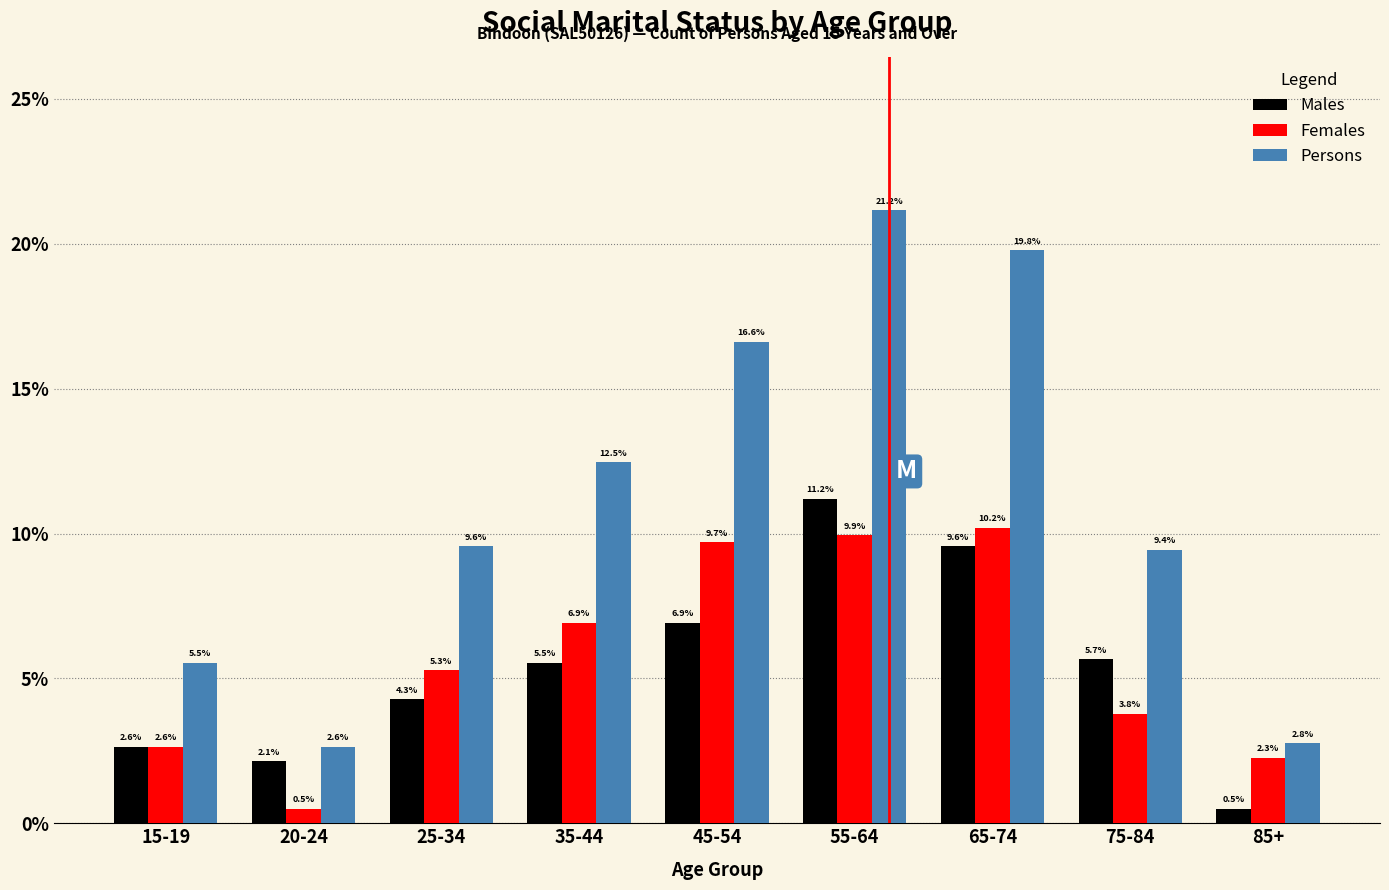

Reading right to left, extract all data points from this chart.

Males: 0.5	5.7	9.6	11.2	6.9	5.5	4.3	2.1	2.6
Females: 2.3	3.8	10.2	9.9	9.7	6.9	5.3	0.5	2.6
Persons: 2.8	9.4	19.8	21.2	16.6	12.5	9.6	2.6	5.5